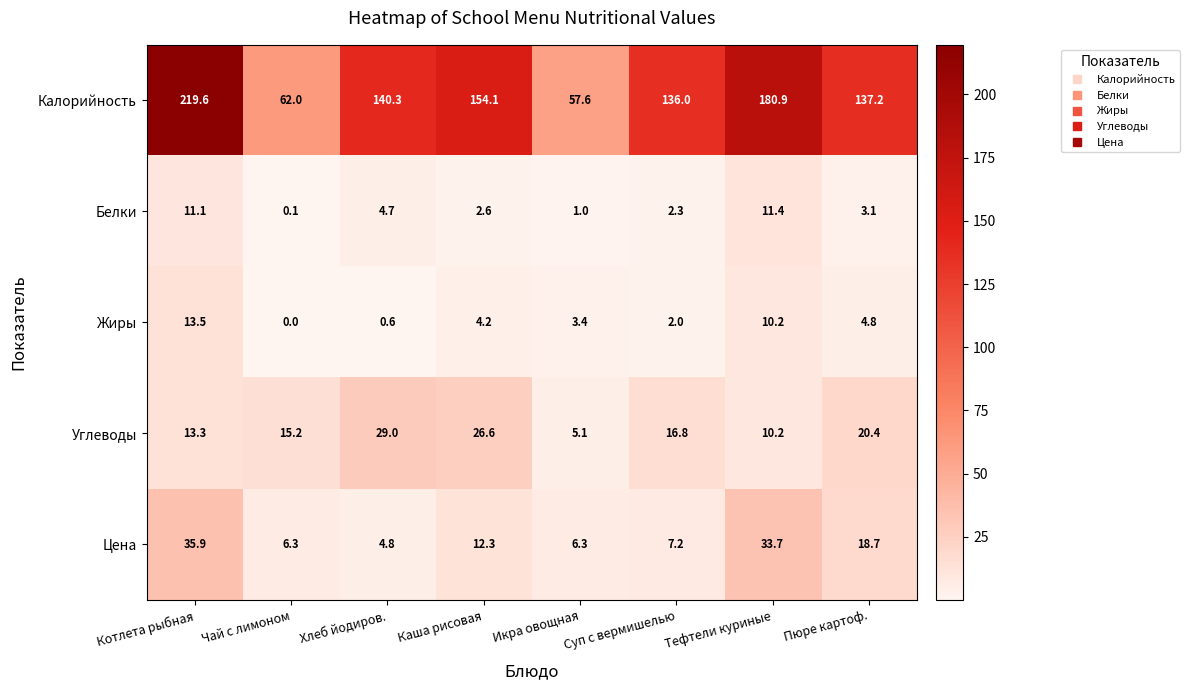

At Каша рисовая, list the series in order from largest to smallest.

Калорийность, Углеводы, Цена, Жиры, Белки